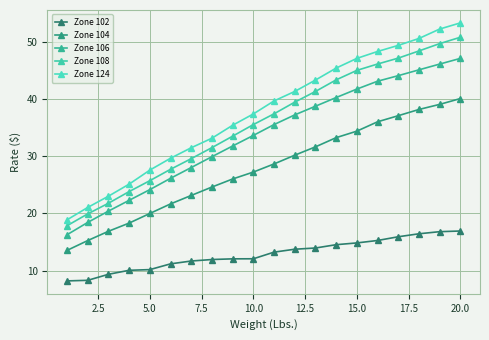

True or false: Zone 106 has more than 1 interior local peaks.

False